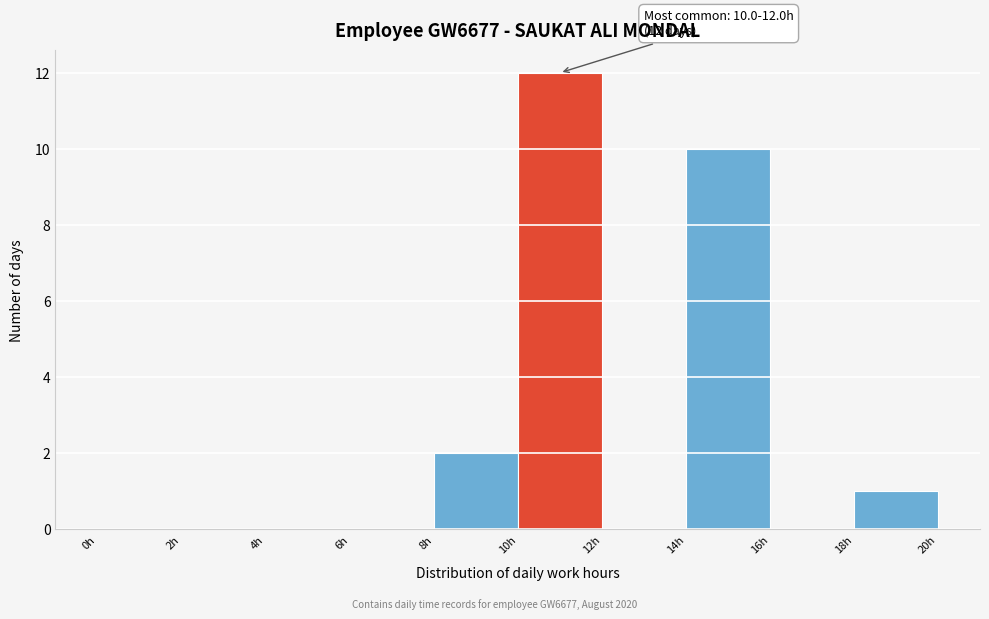

Which range on the x-axis has the tallest bar?

10 to 12